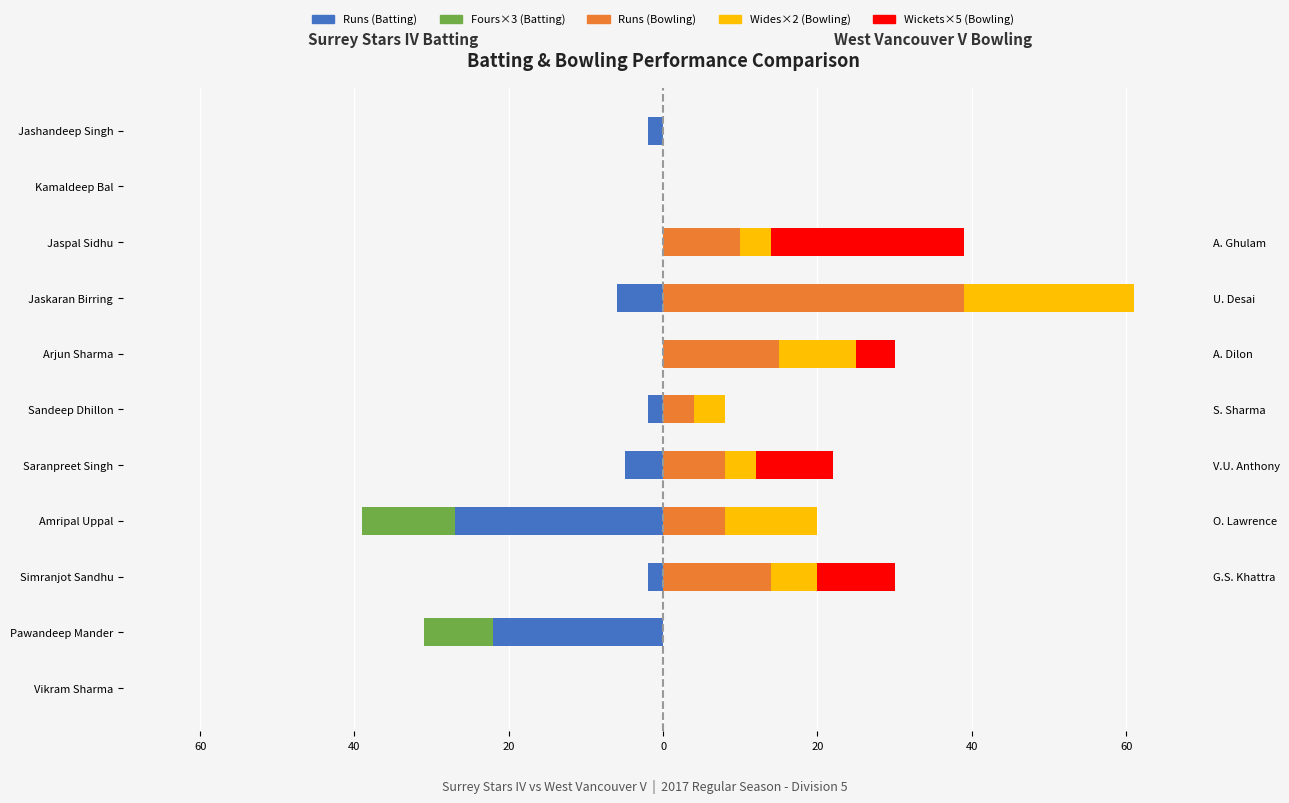

Is it true that Runs equals -2 at Sandeep Dhillon?

True